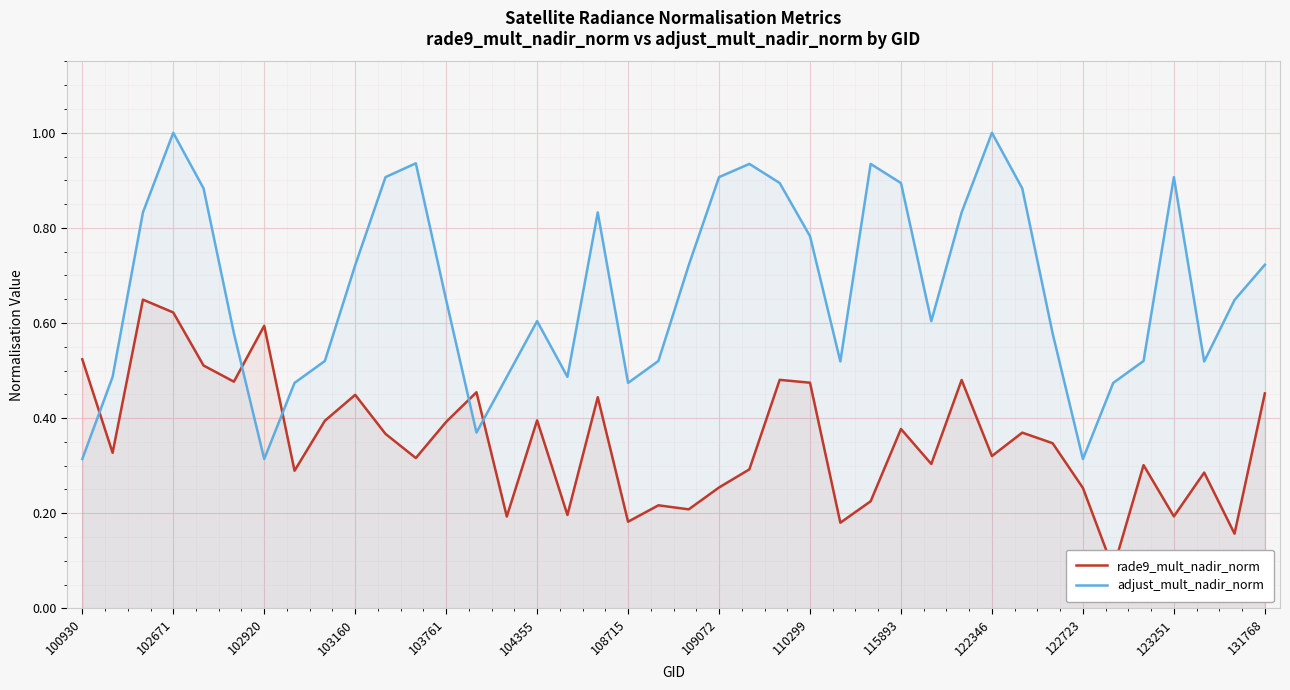

What is the sum of all adjust_mult_nadir_norm values?

27.0